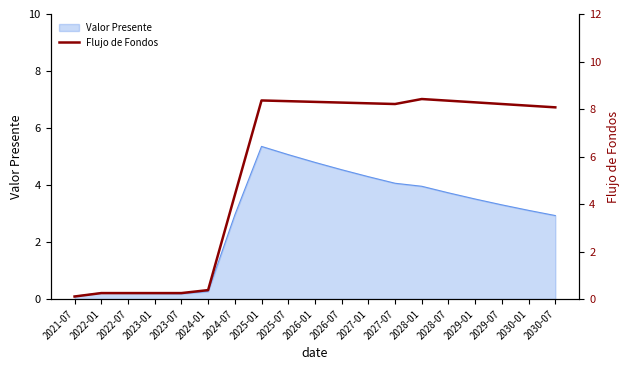

Which label corresponds to the smallest value in the chart?

2021-07